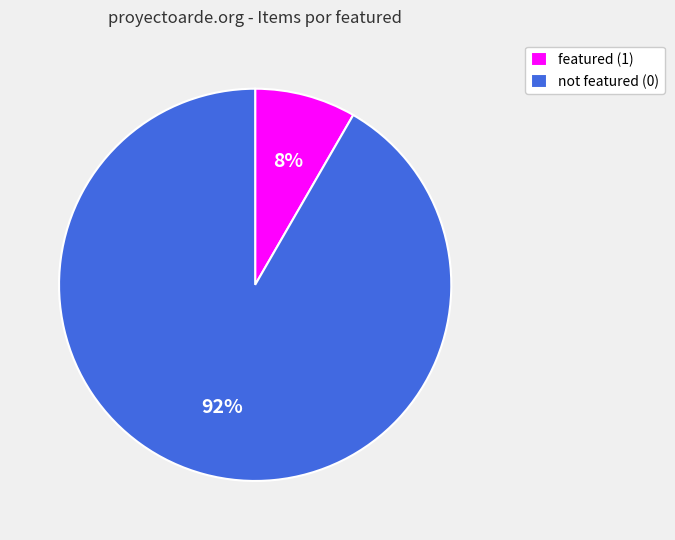

Which slice is the smallest?

featured (1)